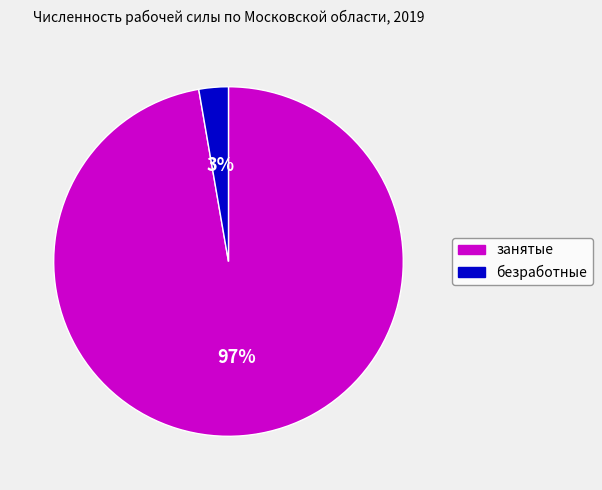

To the nearest percent, what portion does занятые represent?

97%